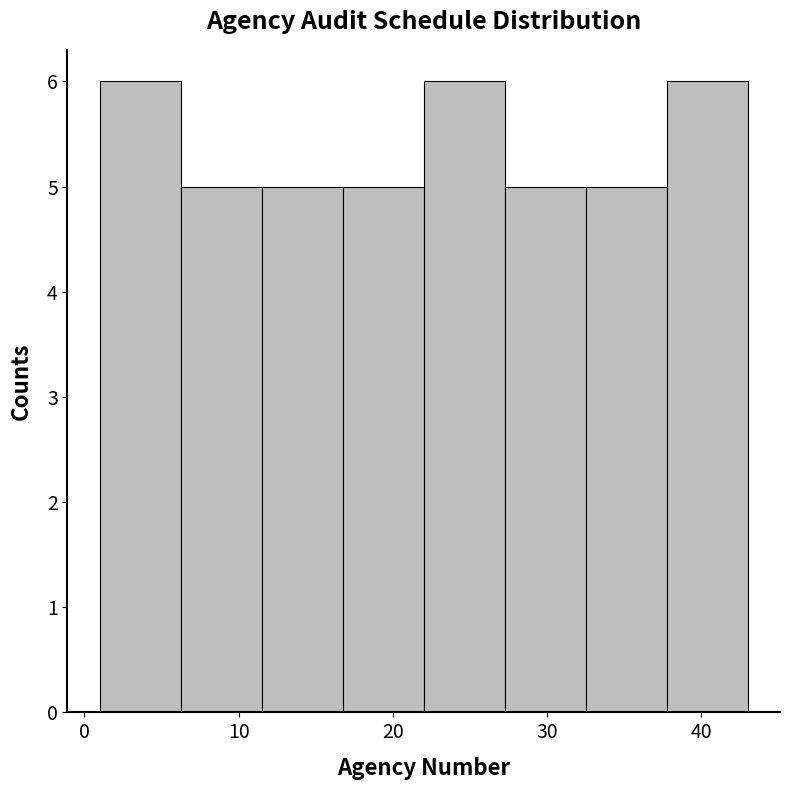

Reading left to right, list every bar in this chart as the range it spans on the x-axis followed by its height. Neither the bar edges nor the heights are printed on the chart, so give them approximately, as read against the axes.

1 to 6: 6
6 to 12: 5
12 to 17: 5
17 to 22: 5
22 to 27: 6
27 to 33: 5
33 to 38: 5
38 to 43: 6